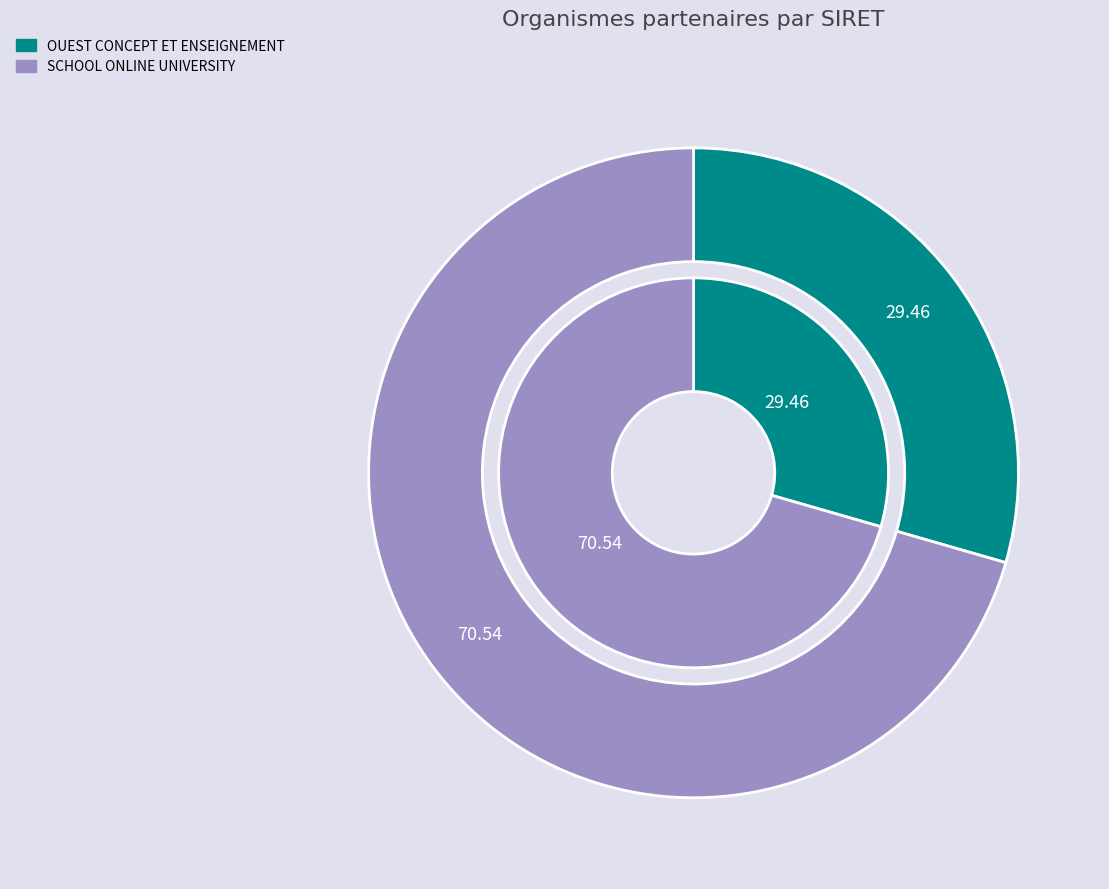

To the nearest percent, what is the average slice percentage?

50%